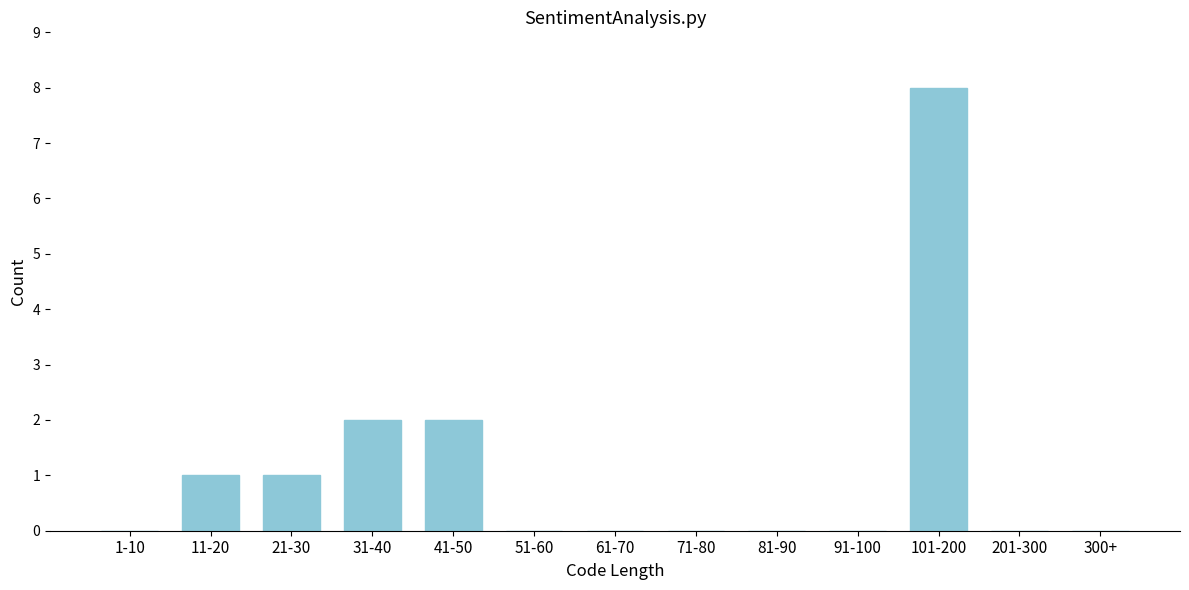

Reading left to right, what are all the values shown in this chart?

1-10=0	11-20=1	21-30=1	31-40=2	41-50=2	51-60=0	61-70=0	71-80=0	81-90=0	91-100=0	101-200=8	201-300=0	300+=0